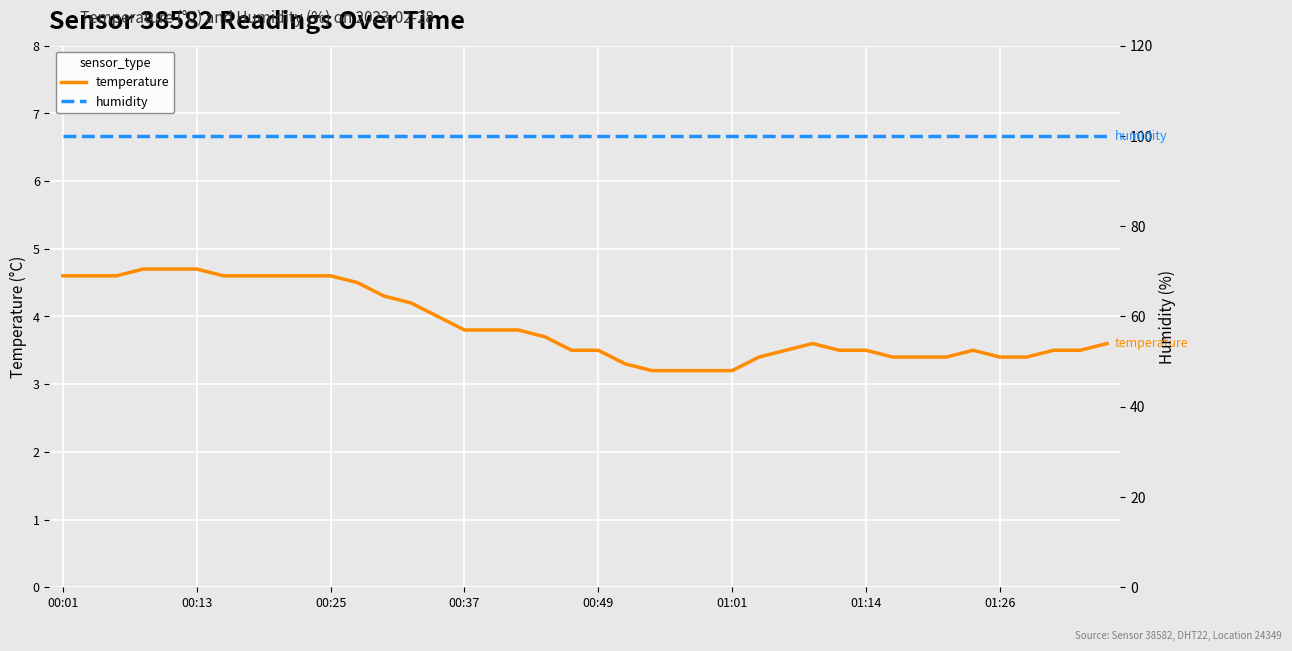

What is the average value of the humidity series?

99.9